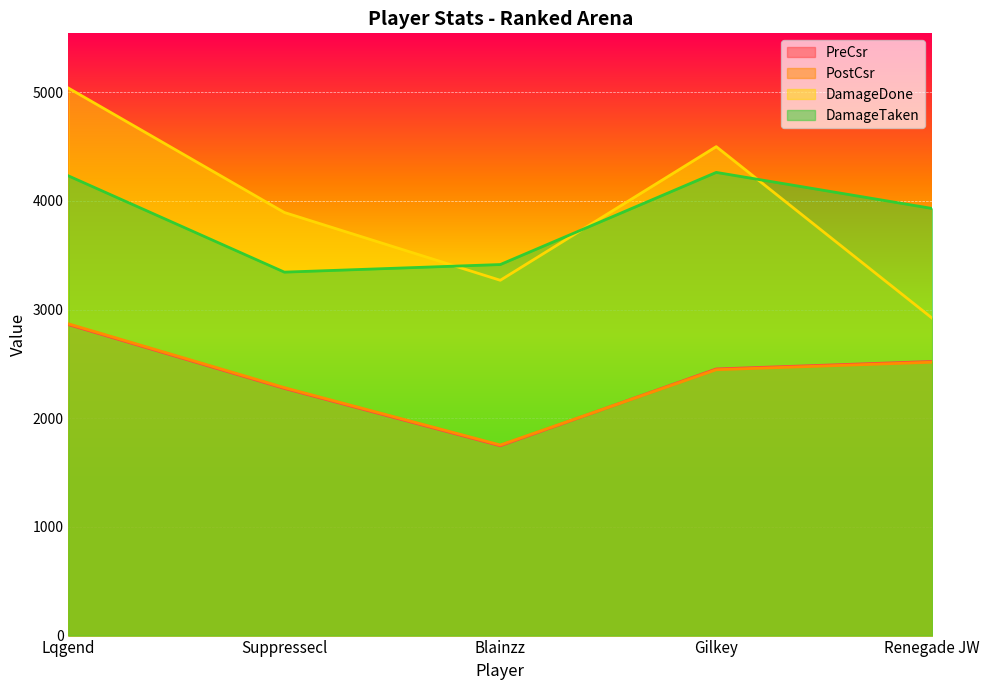

What is the value of the PreCsr point at the 4th from the left?

2454